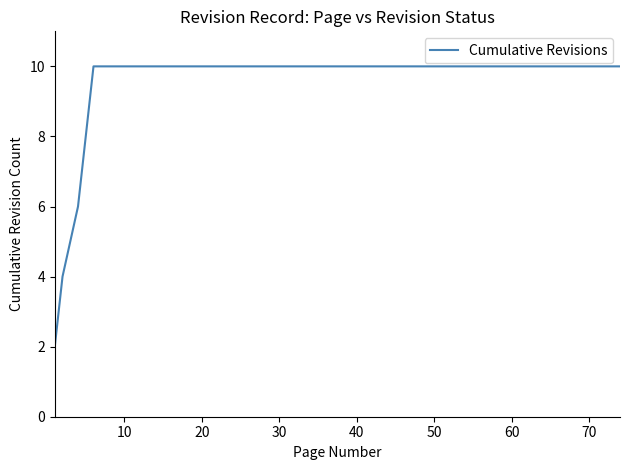

How many values are between 10 and 11?

35